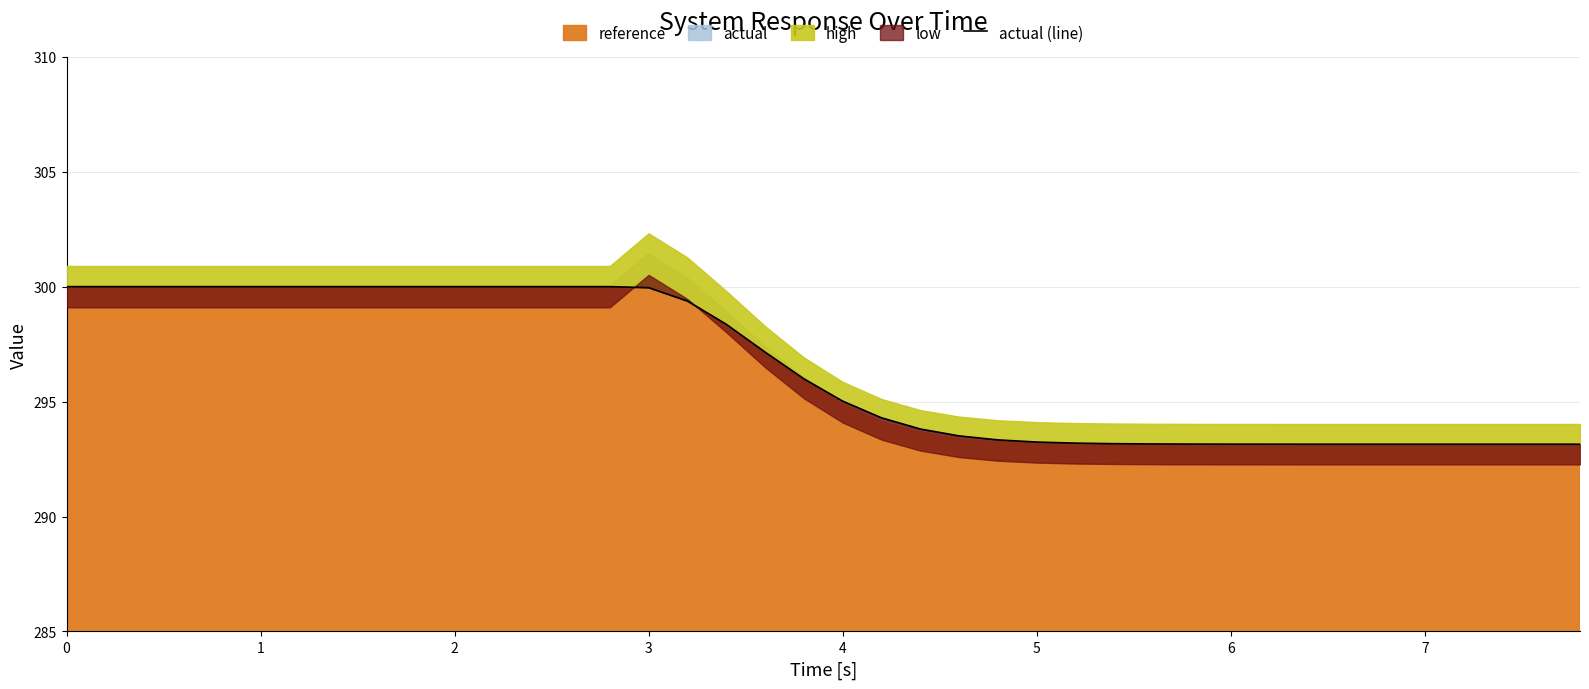

How many values exceed 295?

21